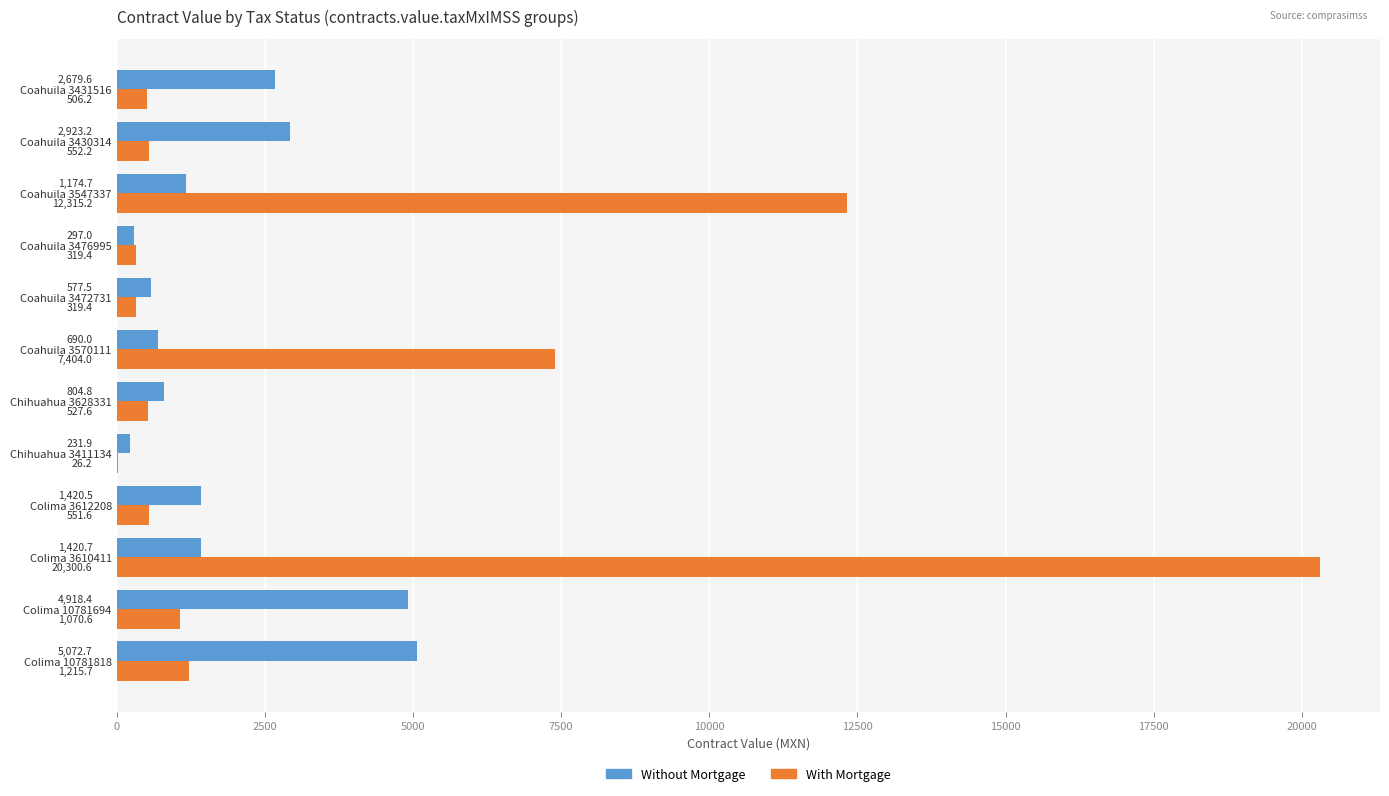

What is the maximum value for With Mortgage?

20300.6